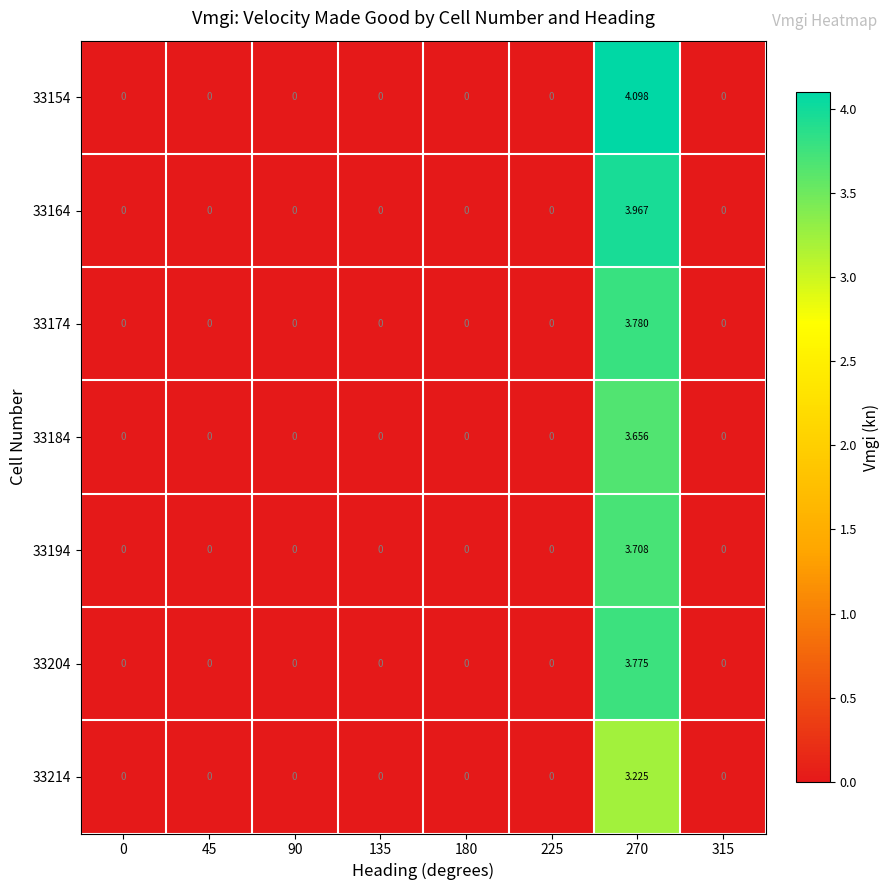

How many series are shown in this chart?

7